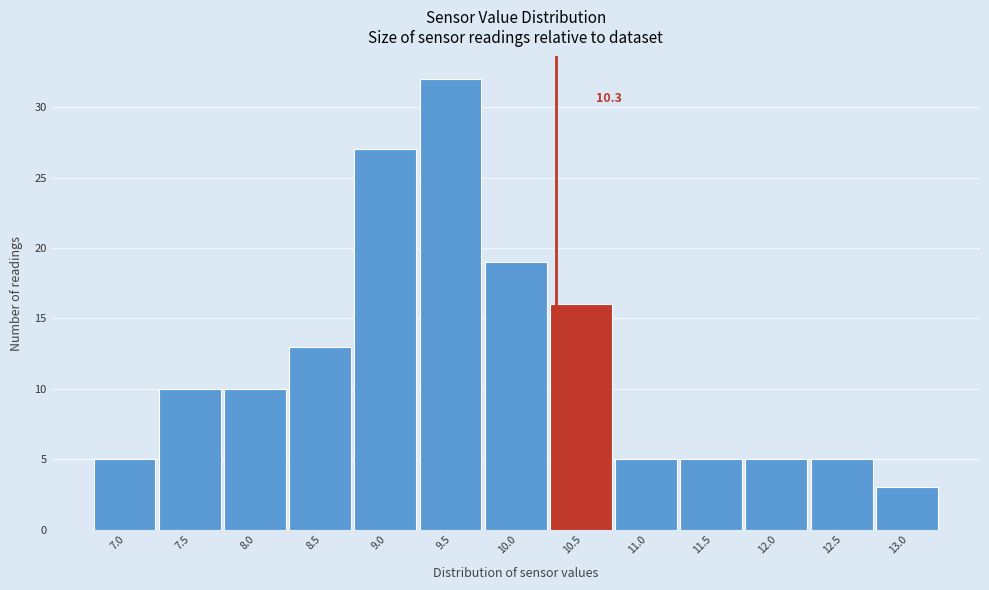

Over which range of the x-axis is the bar tallest?

9.25 to 9.75